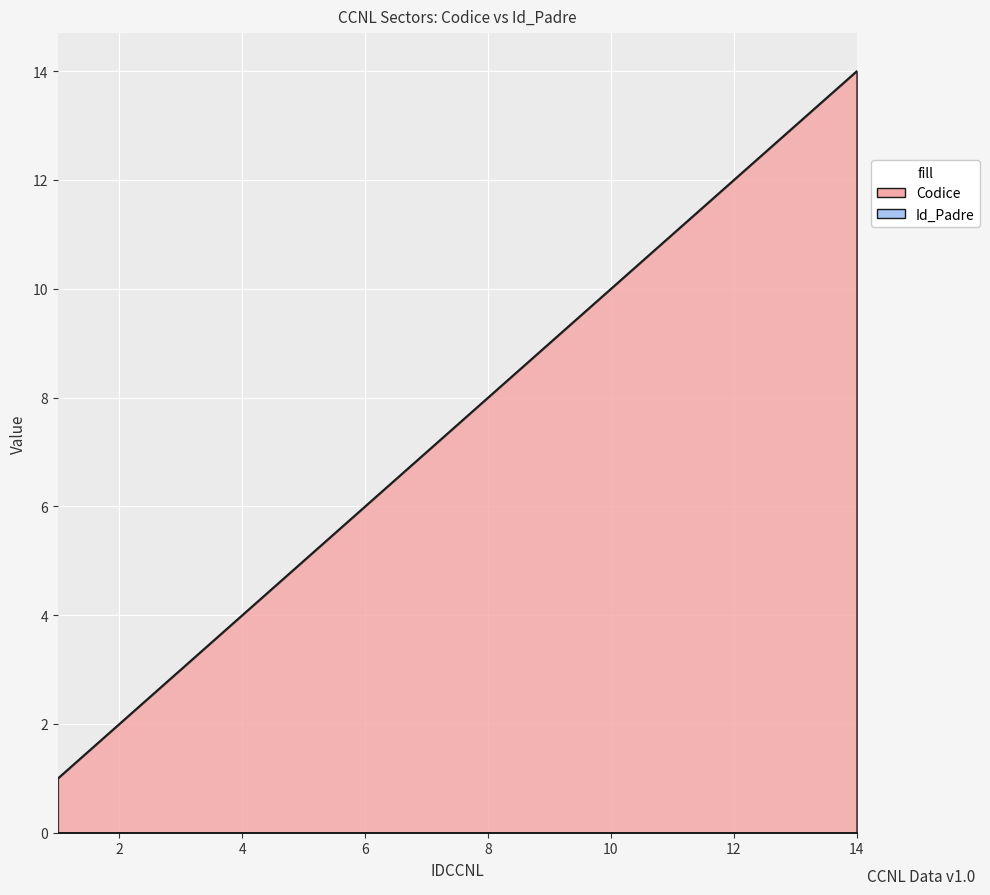

True or false: the data shows 1 at 6.

False